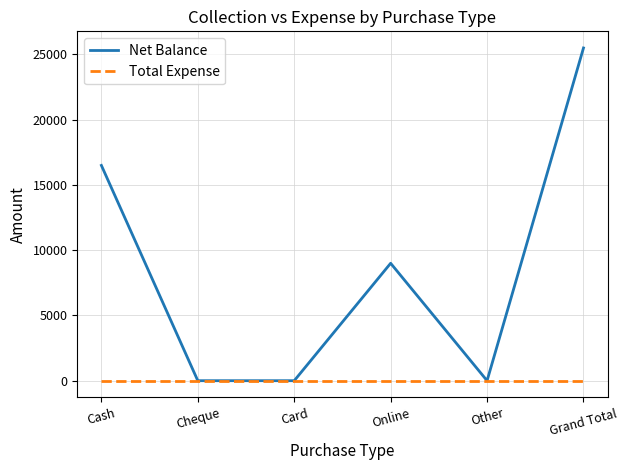

What is the maximum value shown in the chart?

25500